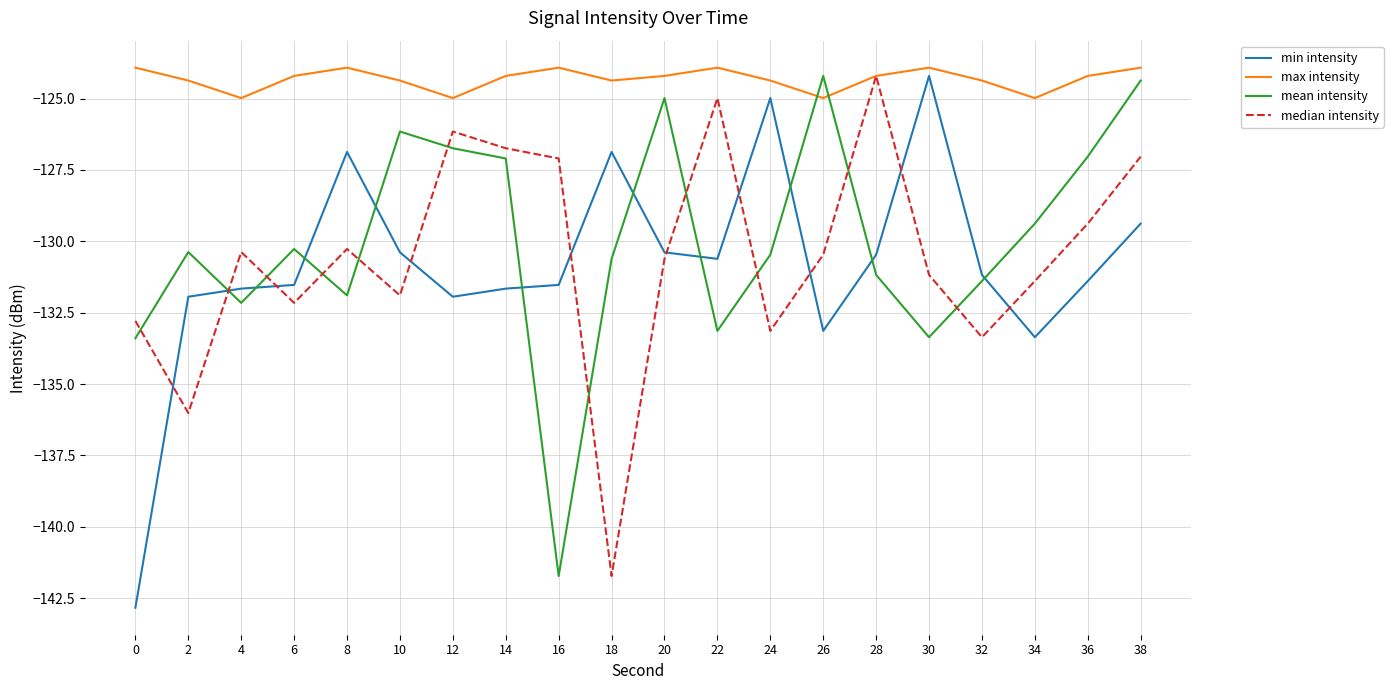

True or false: min intensity has a value of -225.7 at 2.

False